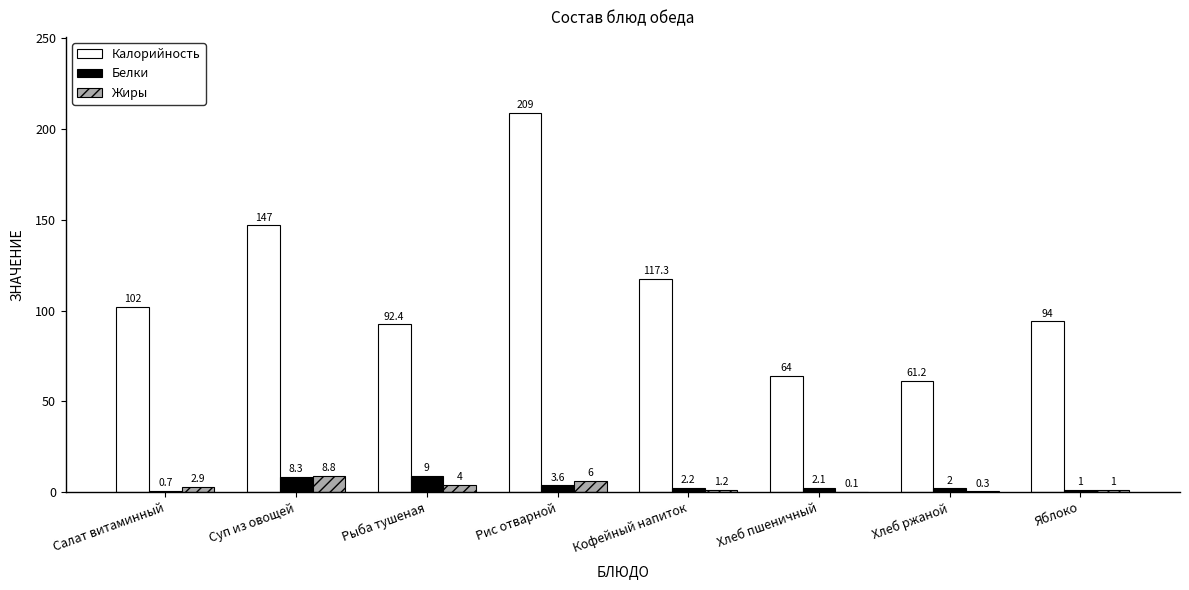

Reading left to right, extract all data points from this chart.

Калорийность: Салат витаминный=102.0	Суп из овощей=147.0	Рыба тушеная=92.4	Рис отварной=209.0	Кофейный напиток=117.3	Хлеб пшеничный=64.0	Хлеб ржаной=61.2	Яблоко=94.0
Белки: Салат витаминный=0.7	Суп из овощей=8.3	Рыба тушеная=9.0	Рис отварной=3.6	Кофейный напиток=2.2	Хлеб пшеничный=2.1	Хлеб ржаной=2.0	Яблоко=1.0
Жиры: Салат витаминный=2.9	Суп из овощей=8.8	Рыба тушеная=4.0	Рис отварной=6.0	Кофейный напиток=1.2	Хлеб пшеничный=0.1	Хлеб ржаной=0.3	Яблоко=1.0